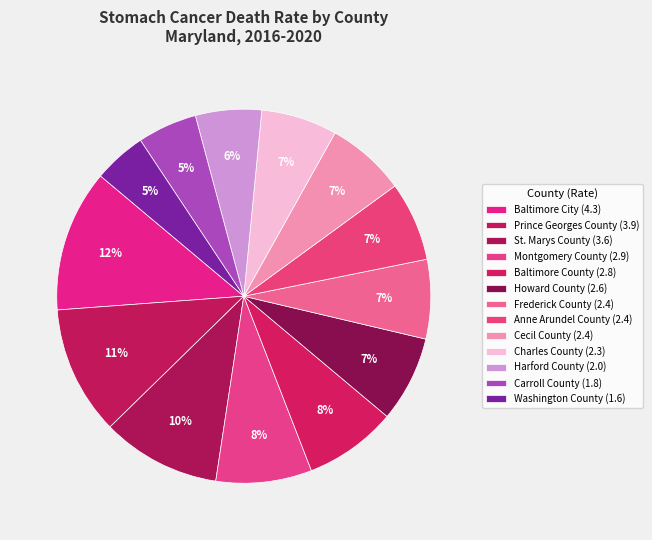

How many segments does this pie chart have?

13